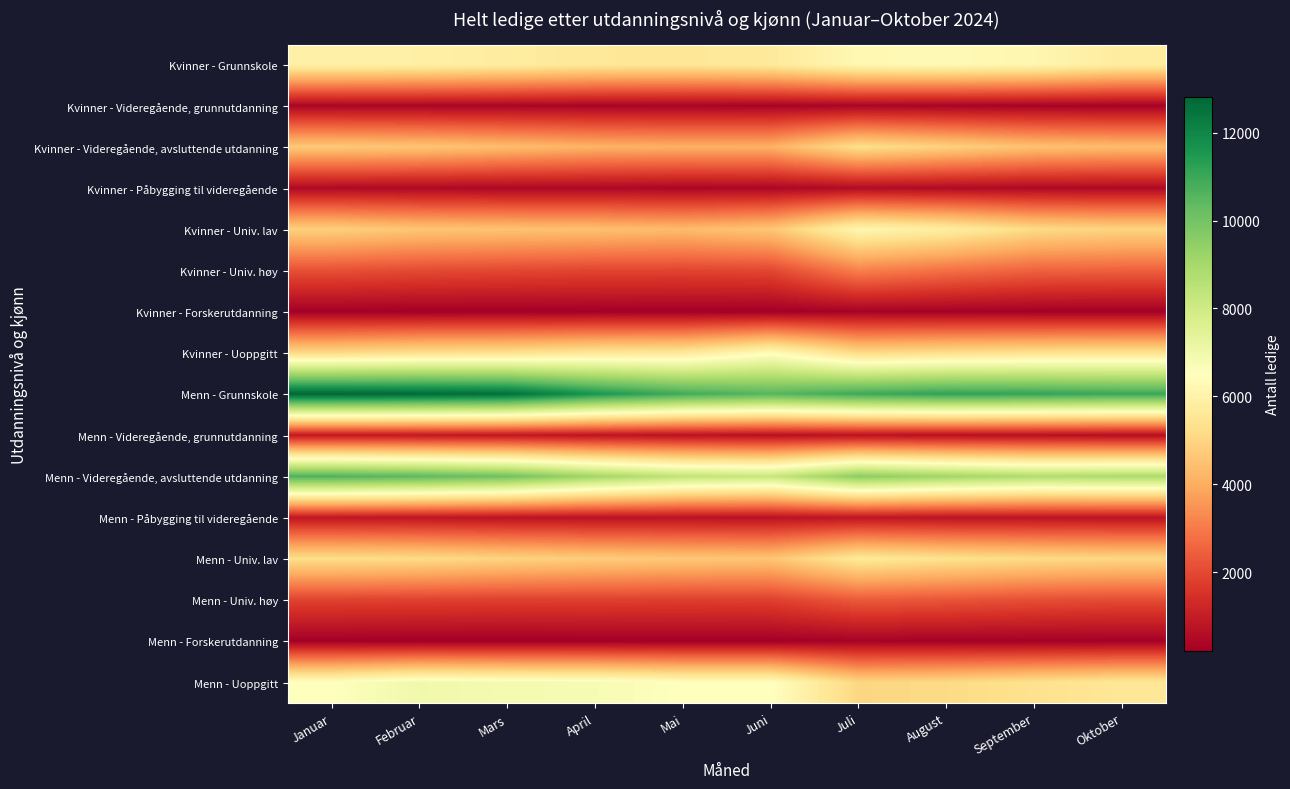

At which category is the sum across all series the highest?

Januar